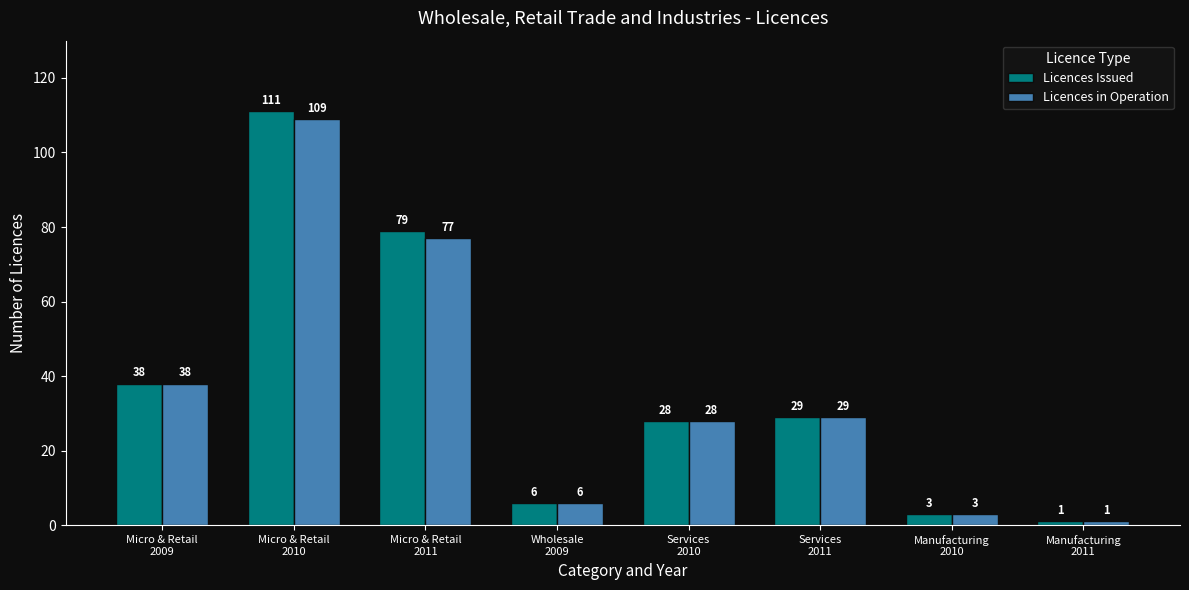

At which category is the sum across all series the highest?

Micro & Retail
2010